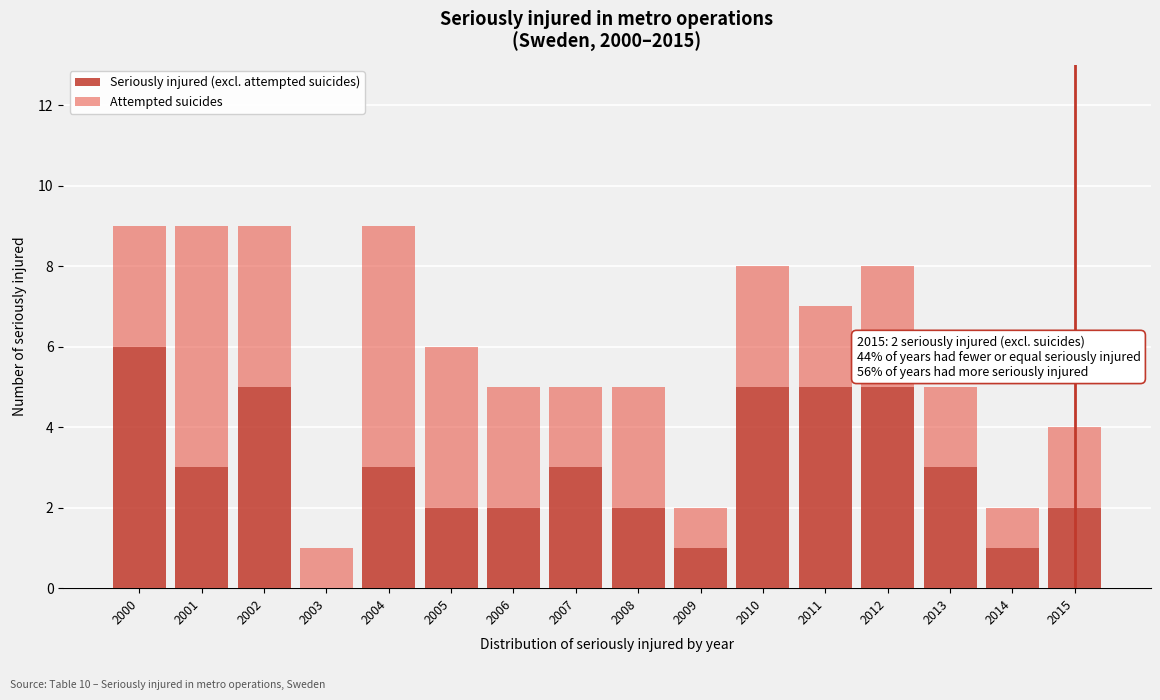

What is the maximum value for Seriously injured (excl. attempted suicides)?

6